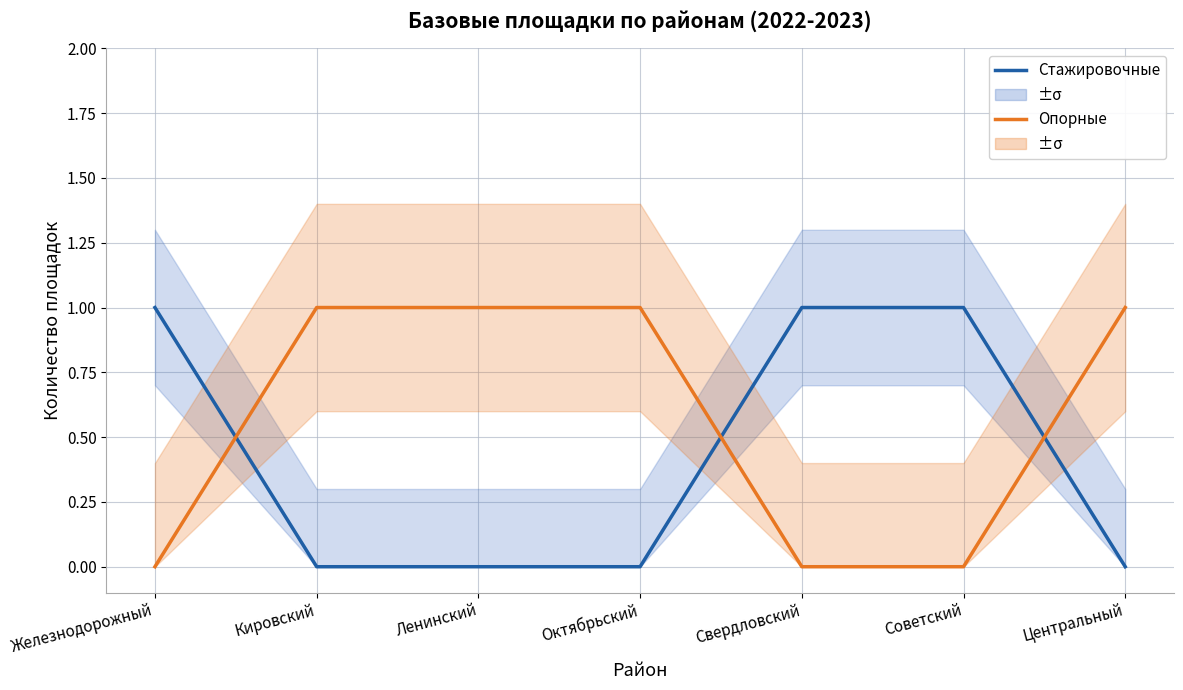

Where do Стажировочные and Опорные first cross each other?

Железнодорожный and Кировский